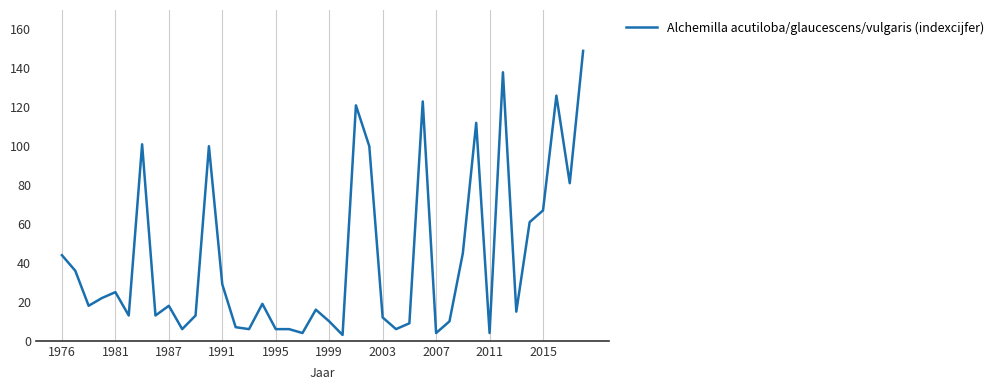

What is the greatest value displayed?

149